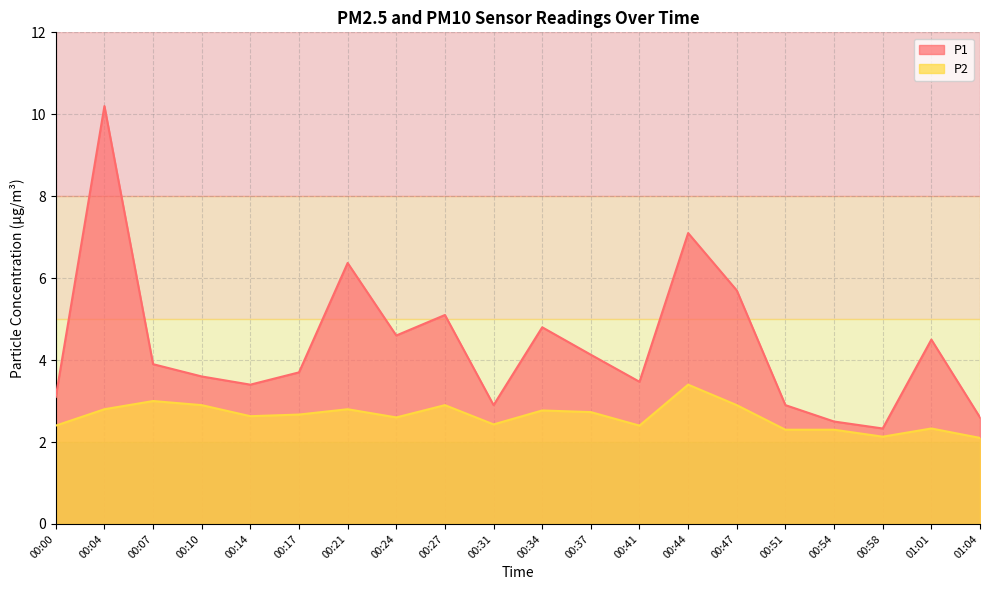

Where is the first local maximum for P1?

00:04